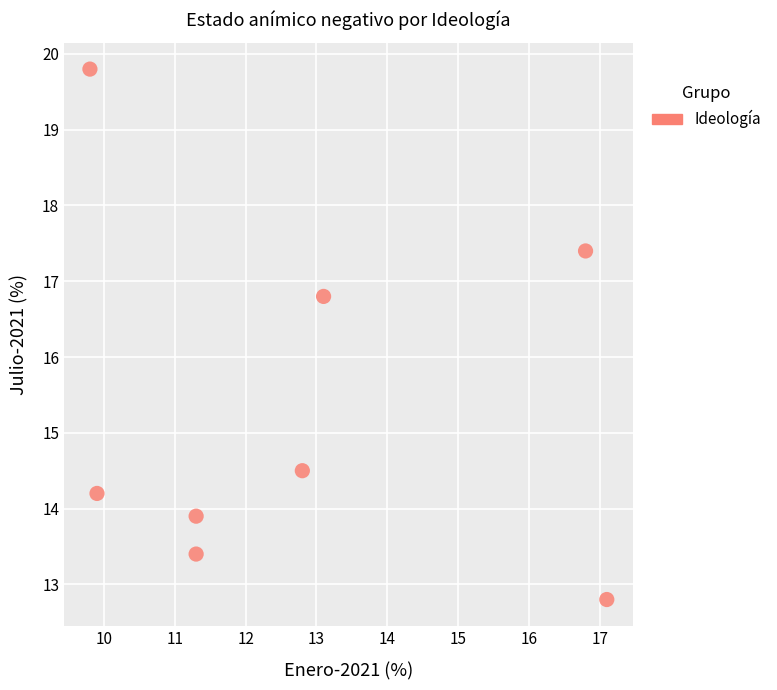

What Y value in the scatter plot is closest to 16?

16.8